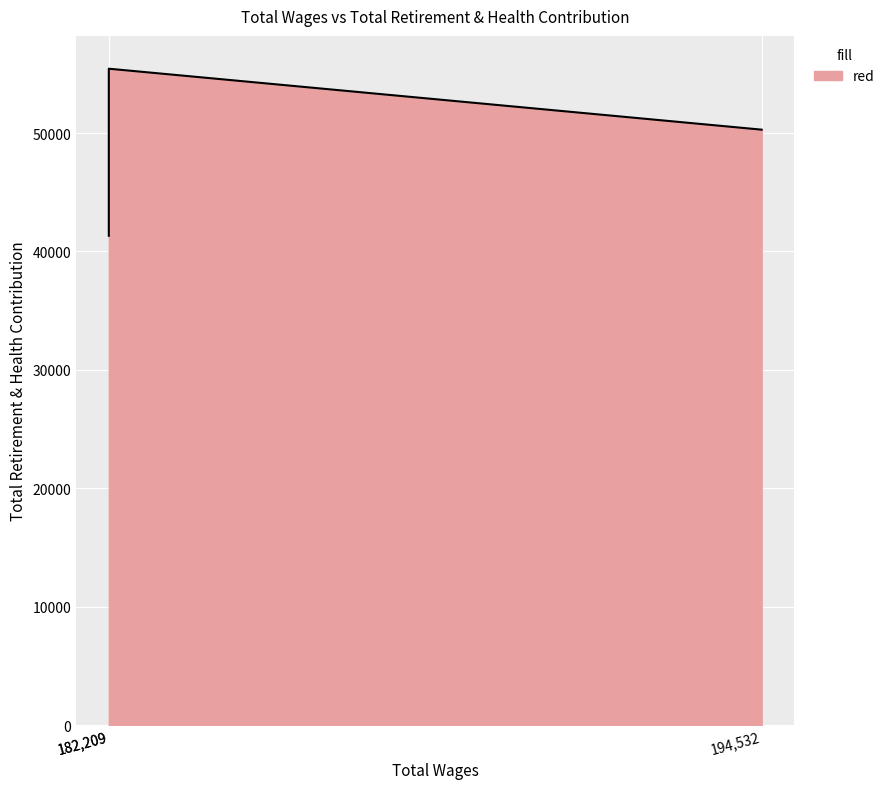

What is the sum of all values?

147049